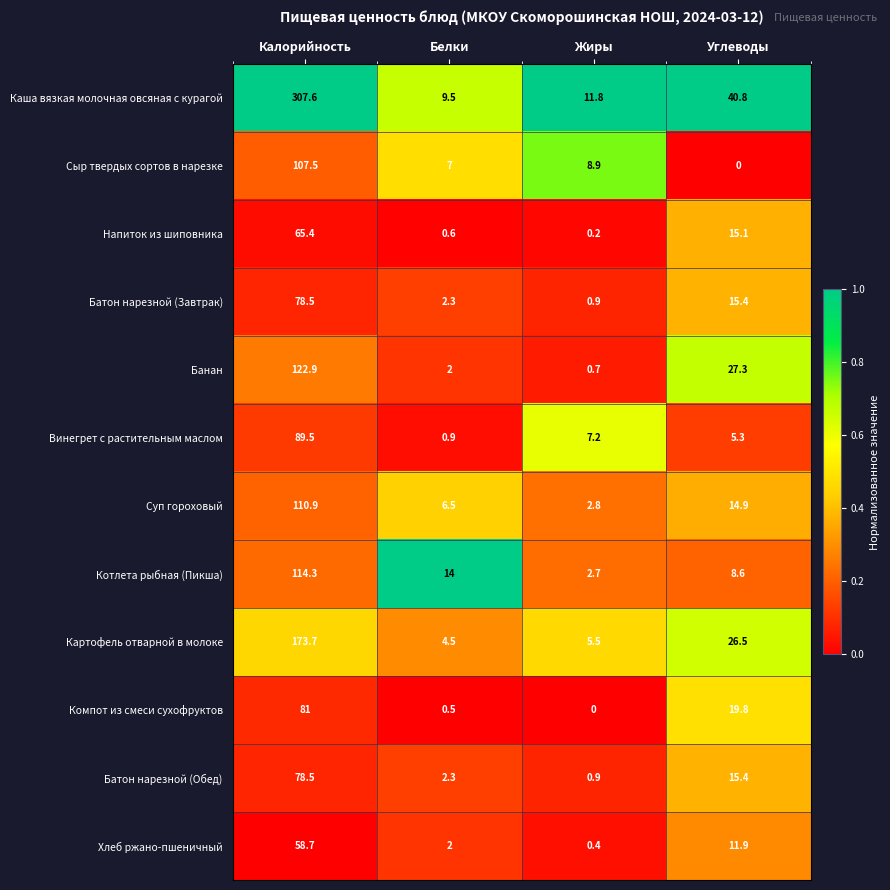

Rank the categories by Винегрет с растительным маслом value from lowest to highest.

Белки, Углеводы, Жиры, Калорийность